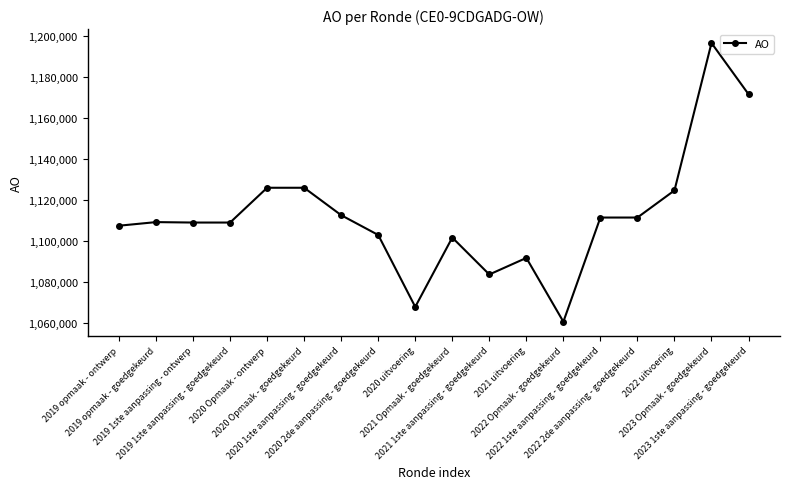

What position from the left is 2021 Opmaak - goedgekeurd?

10